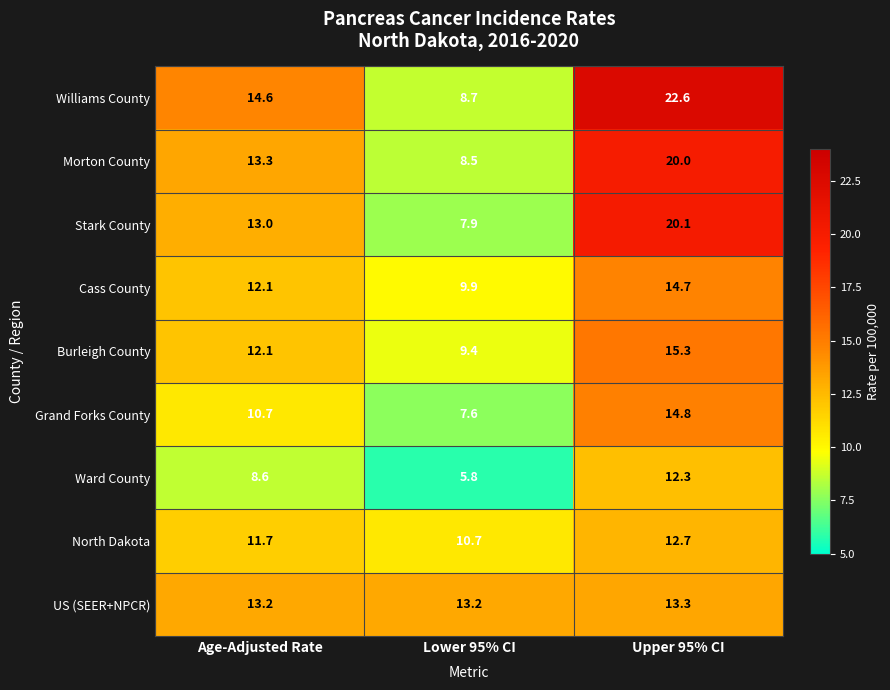

Reading left to right, list all the values displayed in this chart.

Williams County: Age-Adjusted Rate=14.6	Lower 95% CI=8.7	Upper 95% CI=22.6
Morton County: Age-Adjusted Rate=13.3	Lower 95% CI=8.5	Upper 95% CI=20.0
Stark County: Age-Adjusted Rate=13.0	Lower 95% CI=7.9	Upper 95% CI=20.1
Cass County: Age-Adjusted Rate=12.1	Lower 95% CI=9.9	Upper 95% CI=14.7
Burleigh County: Age-Adjusted Rate=12.1	Lower 95% CI=9.4	Upper 95% CI=15.3
Grand Forks County: Age-Adjusted Rate=10.7	Lower 95% CI=7.6	Upper 95% CI=14.8
Ward County: Age-Adjusted Rate=8.6	Lower 95% CI=5.8	Upper 95% CI=12.3
North Dakota: Age-Adjusted Rate=11.7	Lower 95% CI=10.7	Upper 95% CI=12.7
US (SEER+NPCR): Age-Adjusted Rate=13.2	Lower 95% CI=13.2	Upper 95% CI=13.3